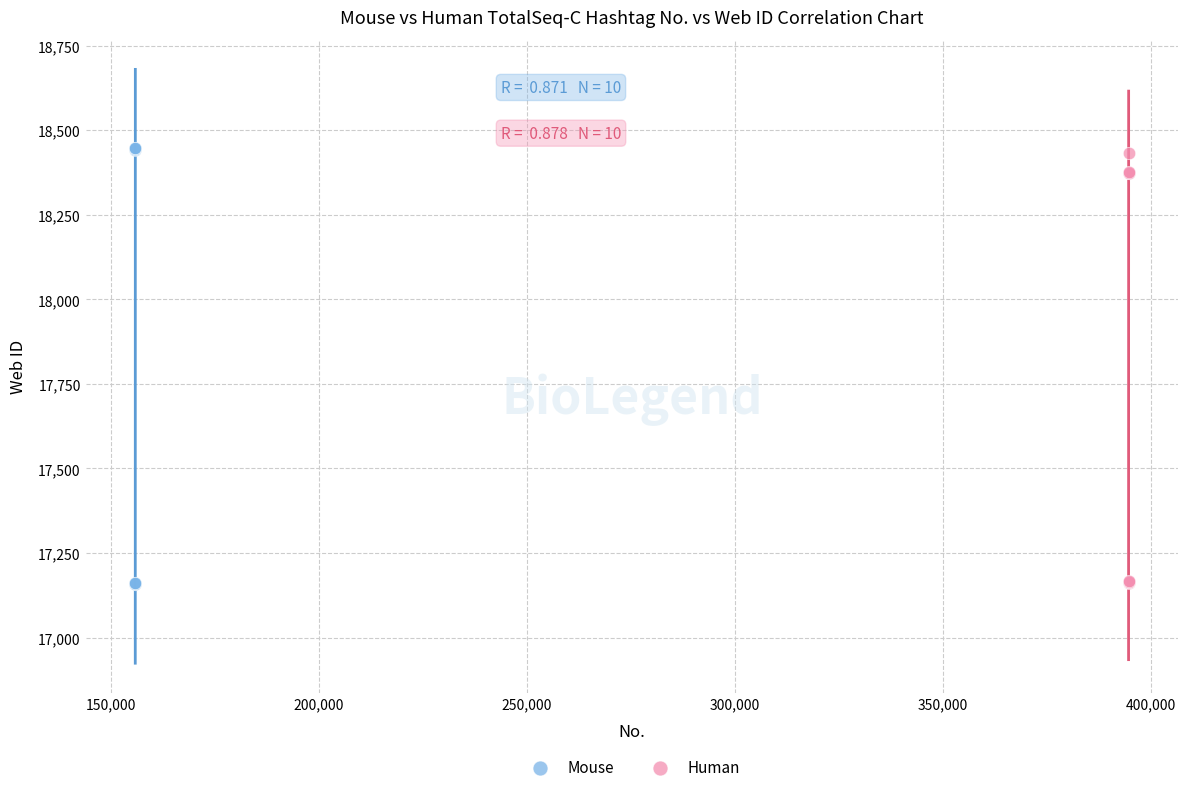

Which series has the widest spread of Y values?

Mouse